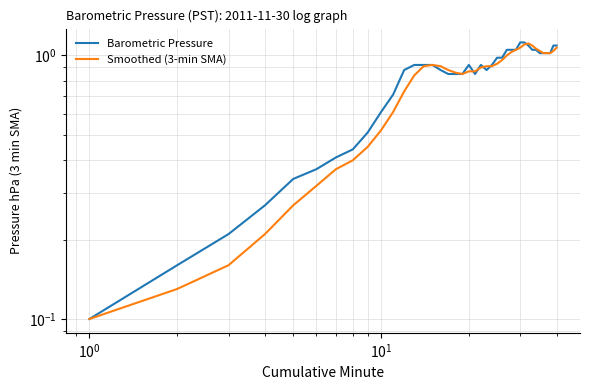

Is it true that Barometric Pressure equals 0.4 at 13?

False